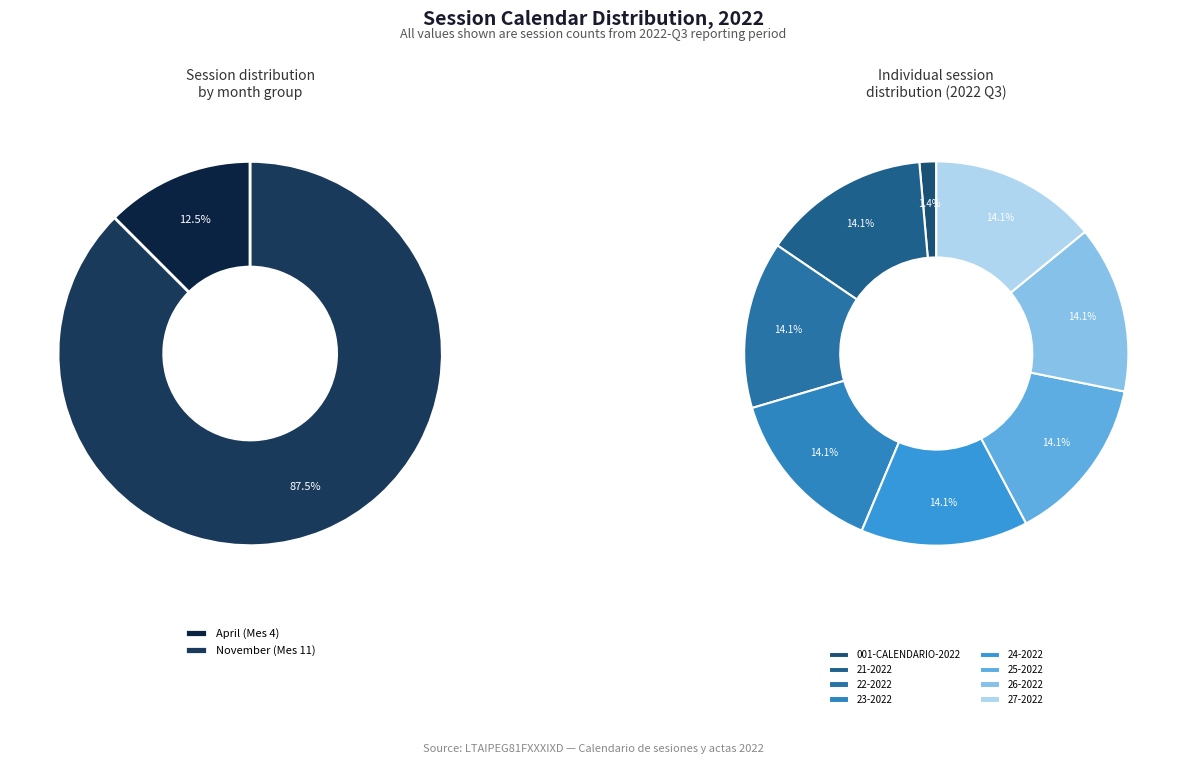

Does CTCAPAMI-24-2022 represent more than half of the total?

No